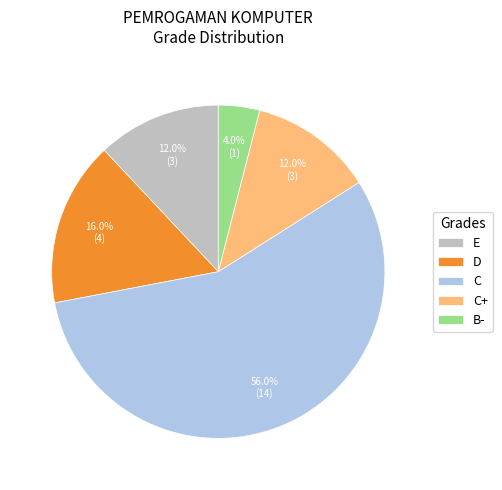

Combined, do C and D account for over 50%?

Yes